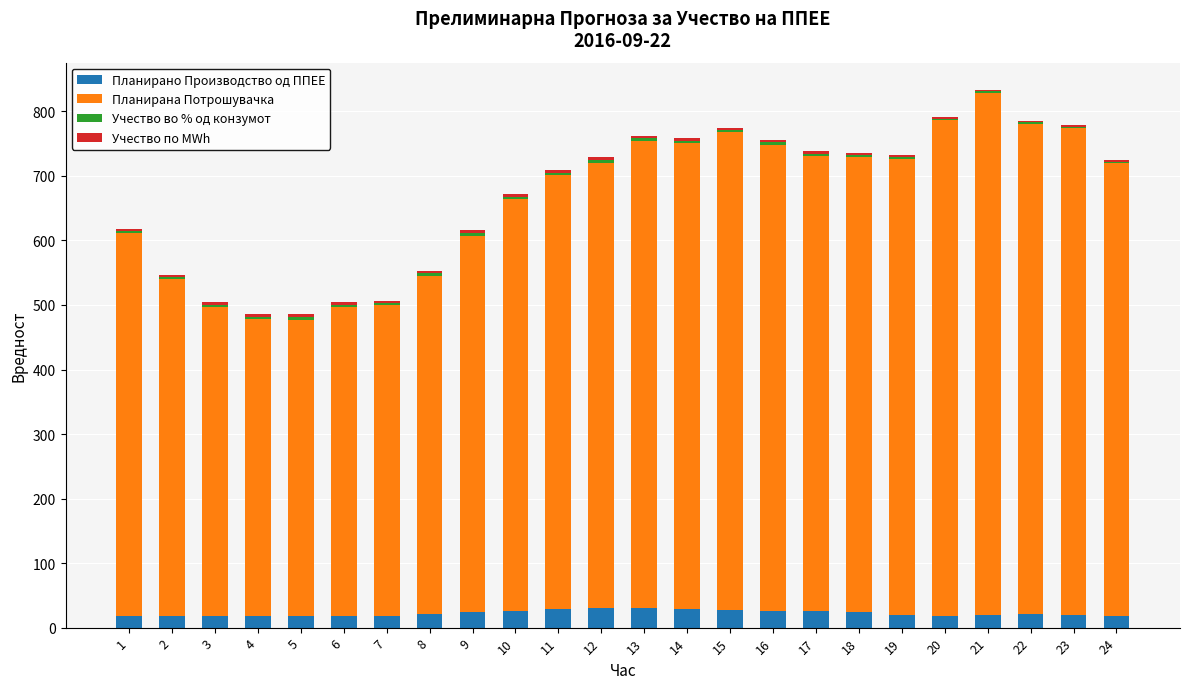

What is the sum of all Планирано Производство од ППЕЕ values?

531.9